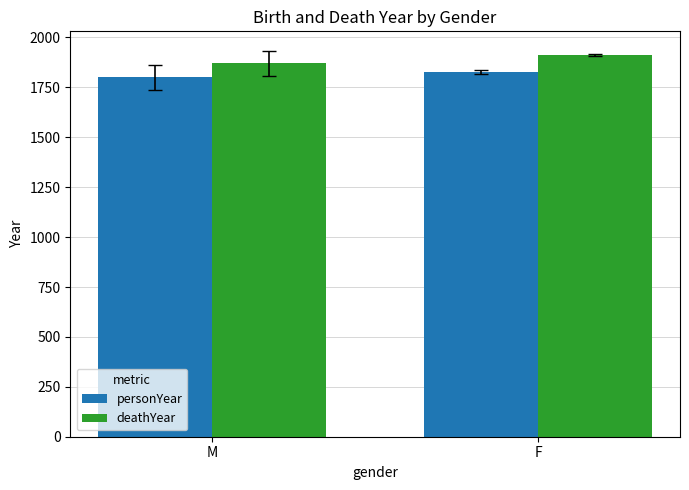

What is the difference between the maximum and minimum values in the personYear series?

27.8